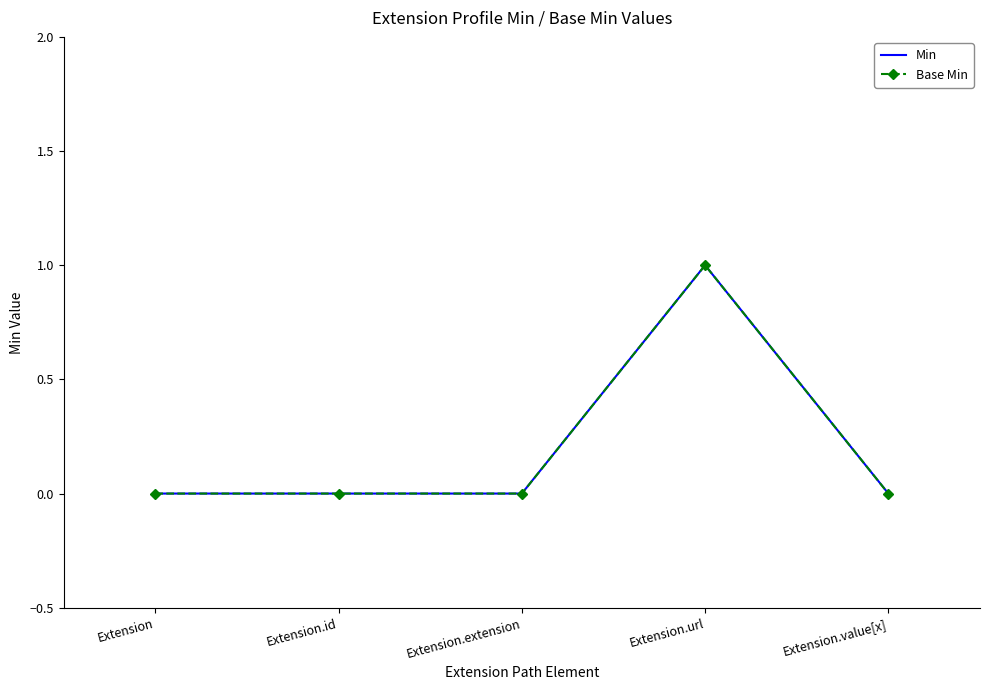

Which has a higher value, Extension.id or Extension?

Extension.id